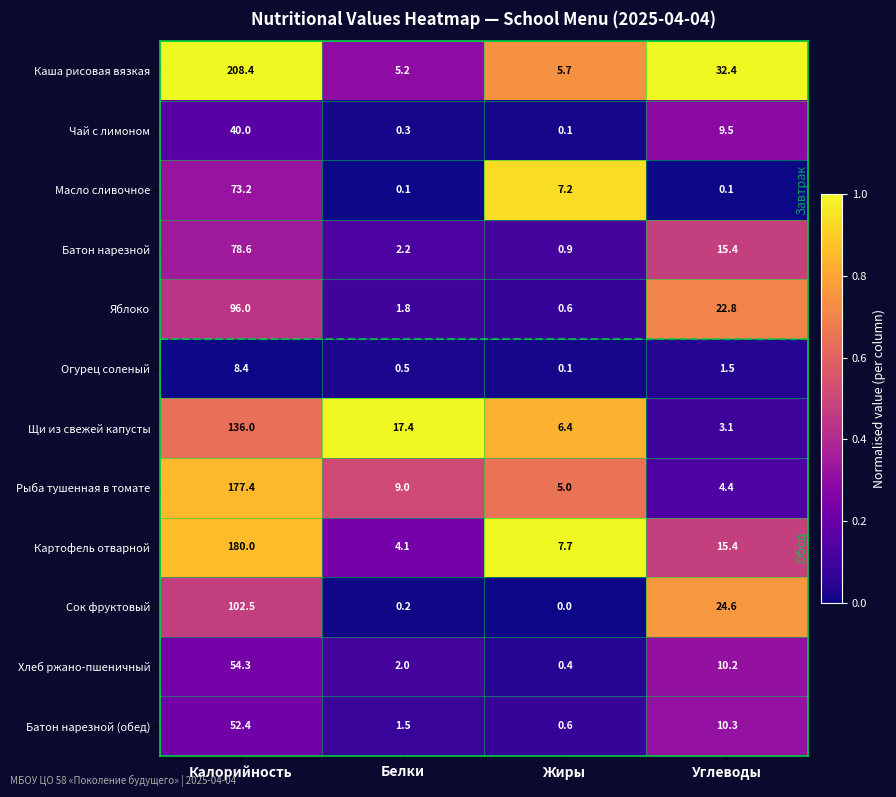

Where is Щи из свежей капусты nearest to the value 69?

Белки